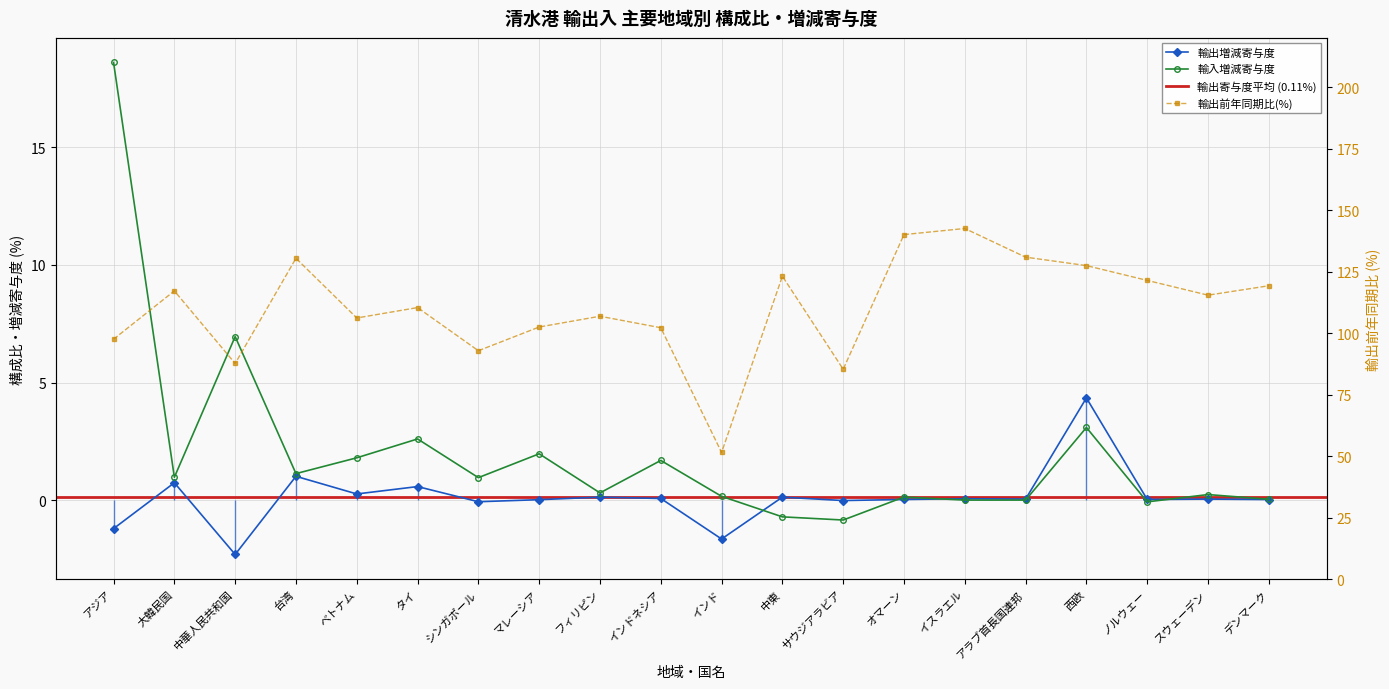

The 輸入構成比(%) series shows 0.3 at 台湾. True or false?

False